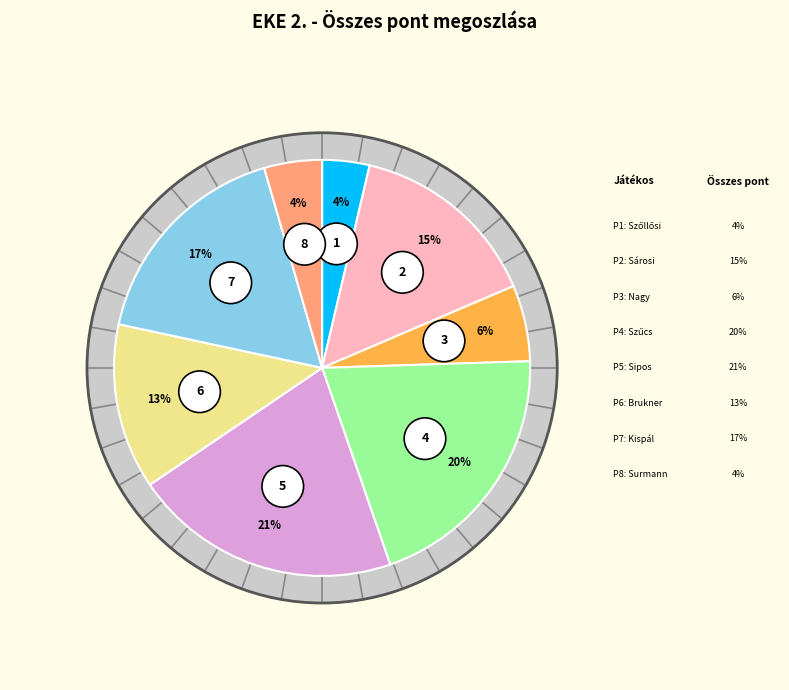

What percentage is the Sárosi Martin slice, to the nearest percent?

15%